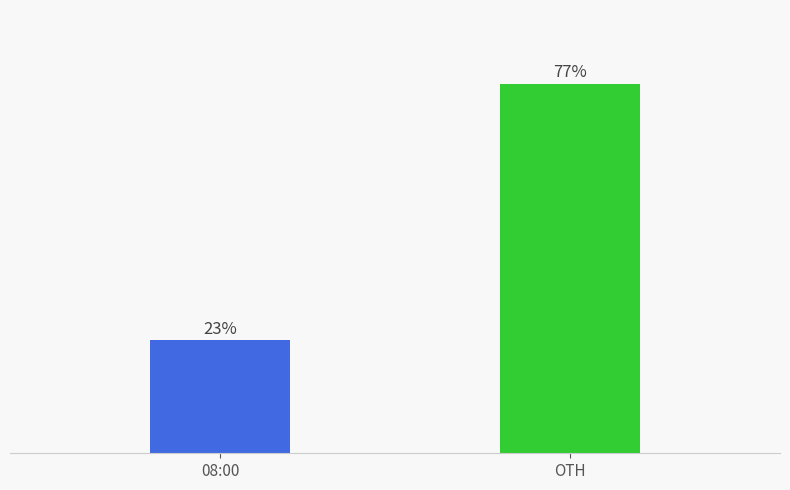

How many values exceed 76?

1